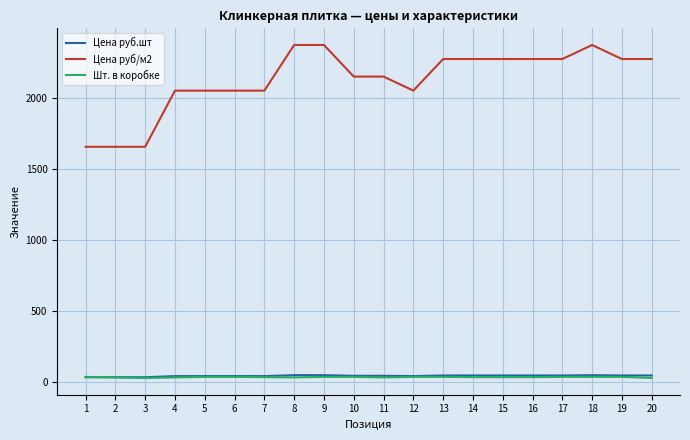

True or false: Цена руб/м2 has a value of 2049.3 at 12.

True